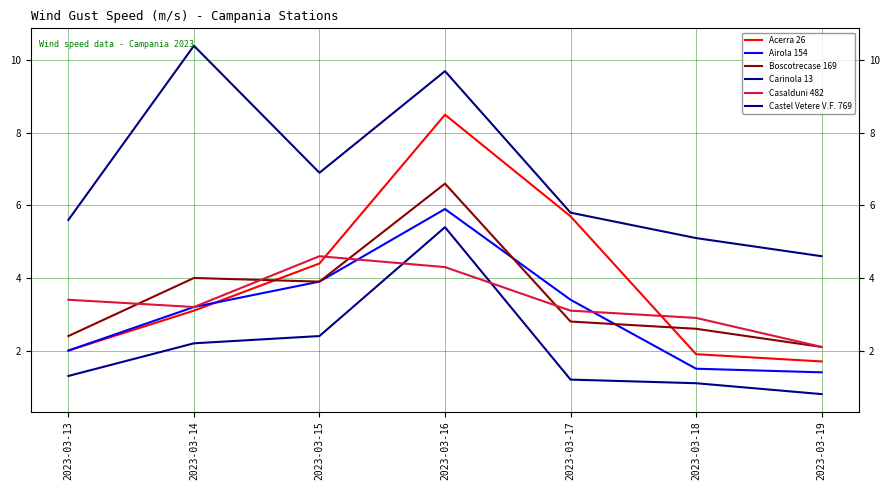

Which series has the widest spread of values?

Acerra 26